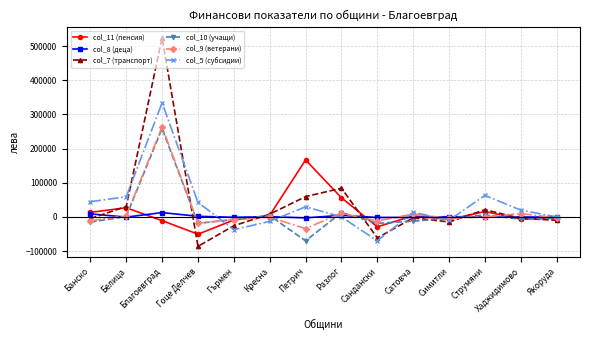

Which series changed the most between Гоце Делчев and Струмяни?

col_7 (транспорт)